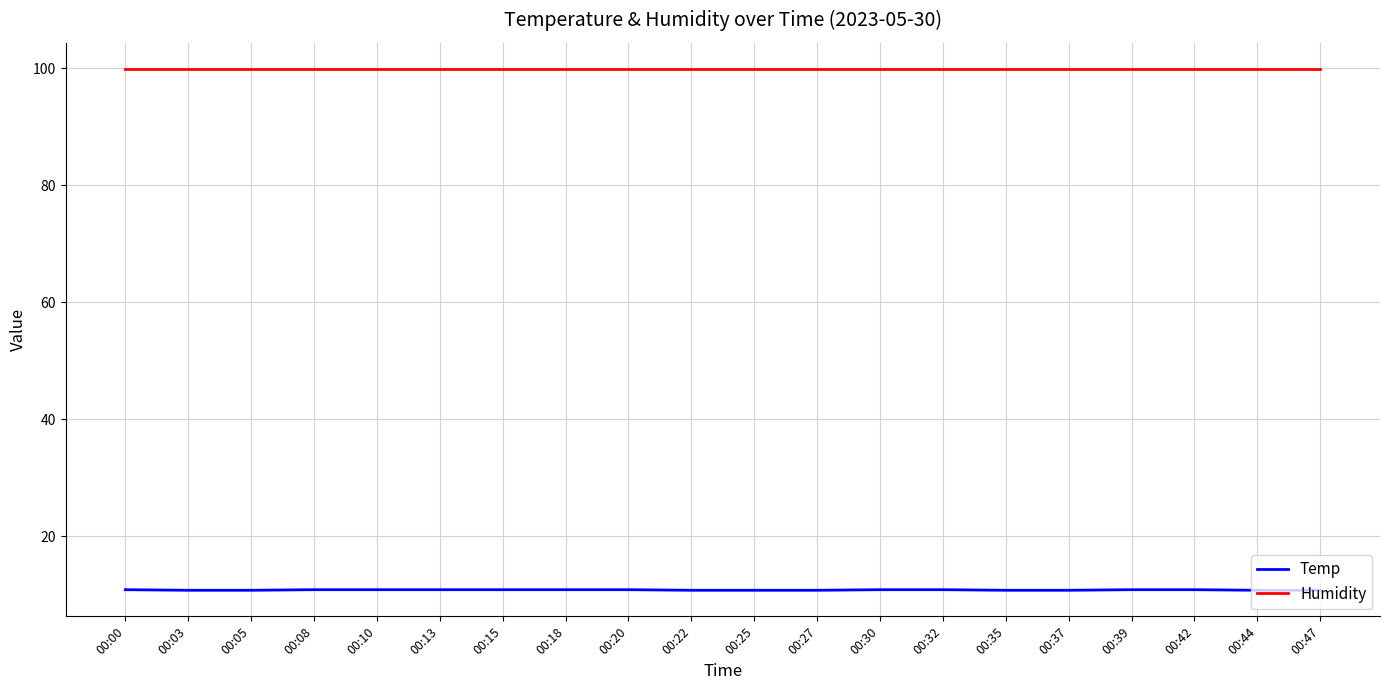

Which series has the widest spread of values?

Temp